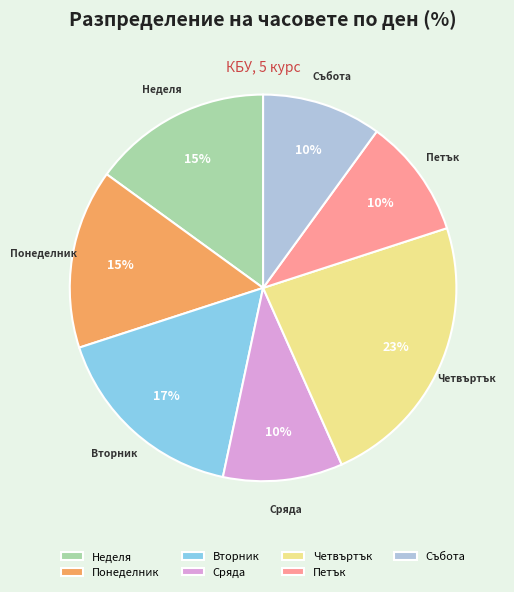

Does Неделя account for over 50% of the chart?

No